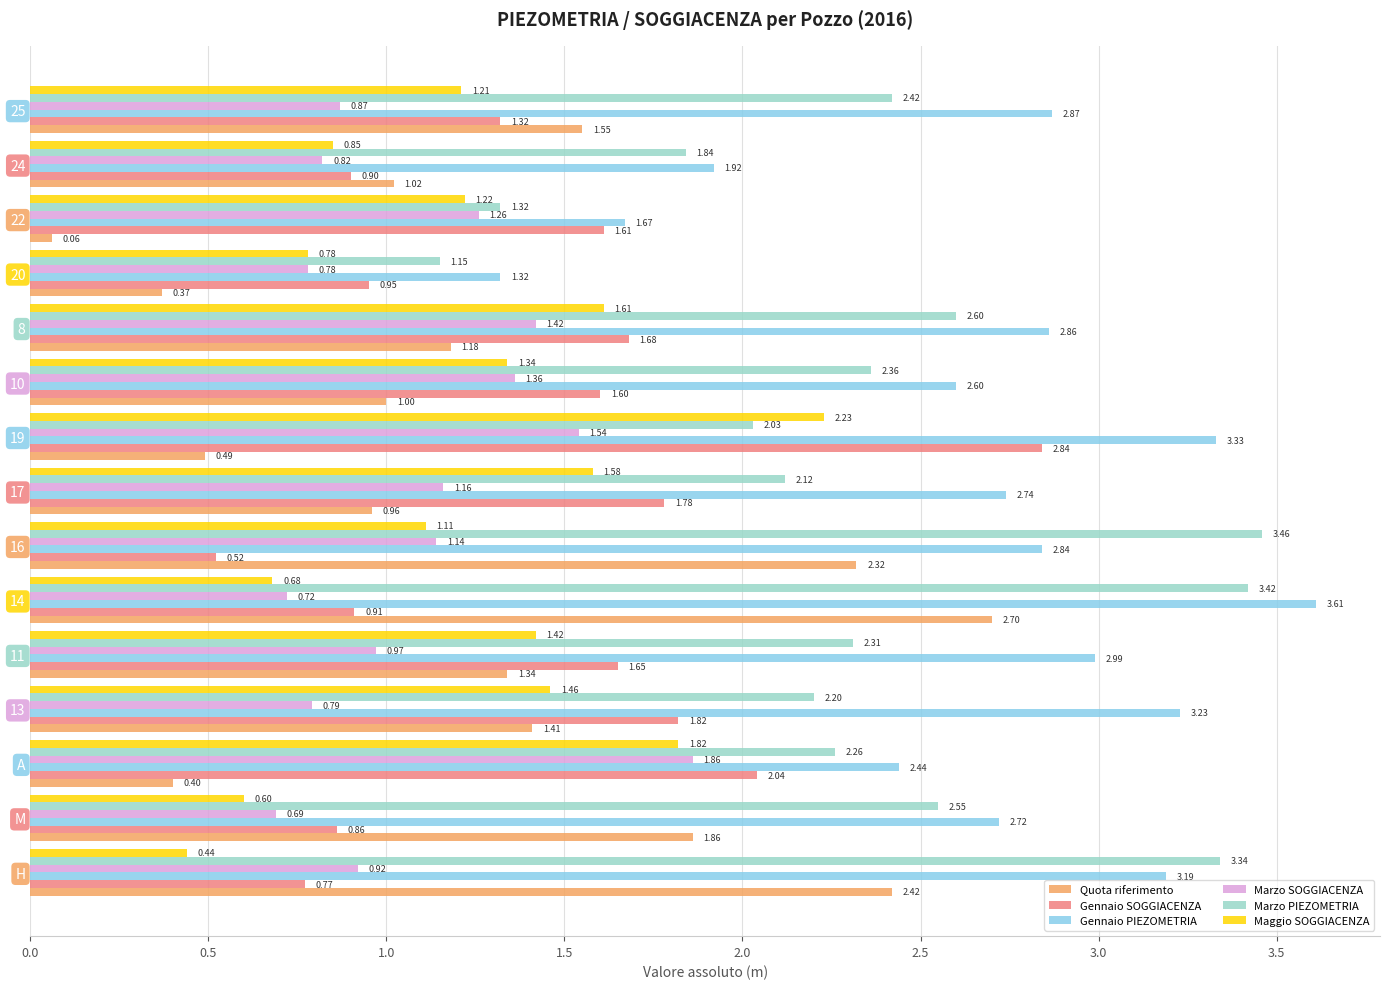

Between M and 19, which series saw the biggest shift?

Gennaio SOGGIACENZA